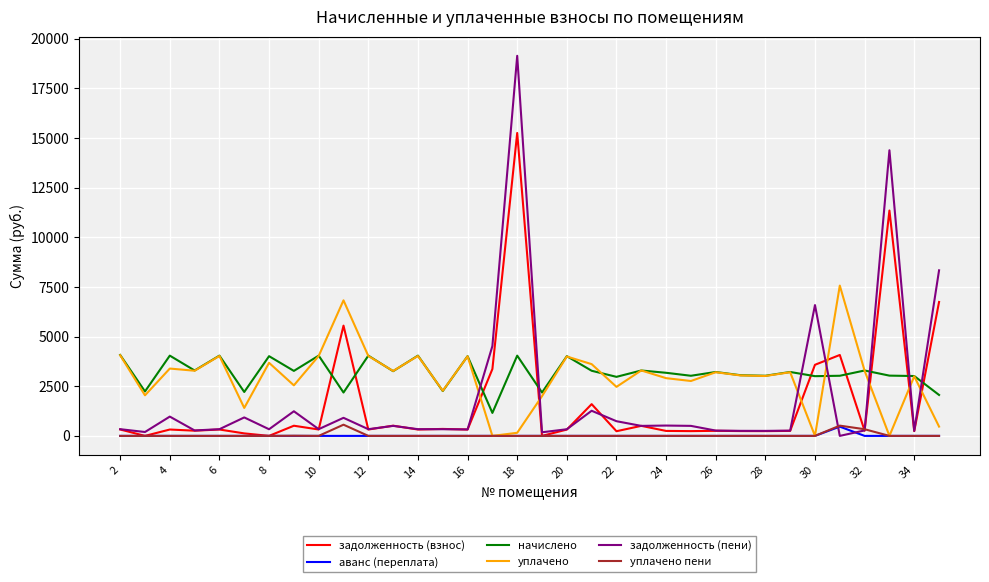

What is the maximum value for задолженность (взнос)?

15253.9